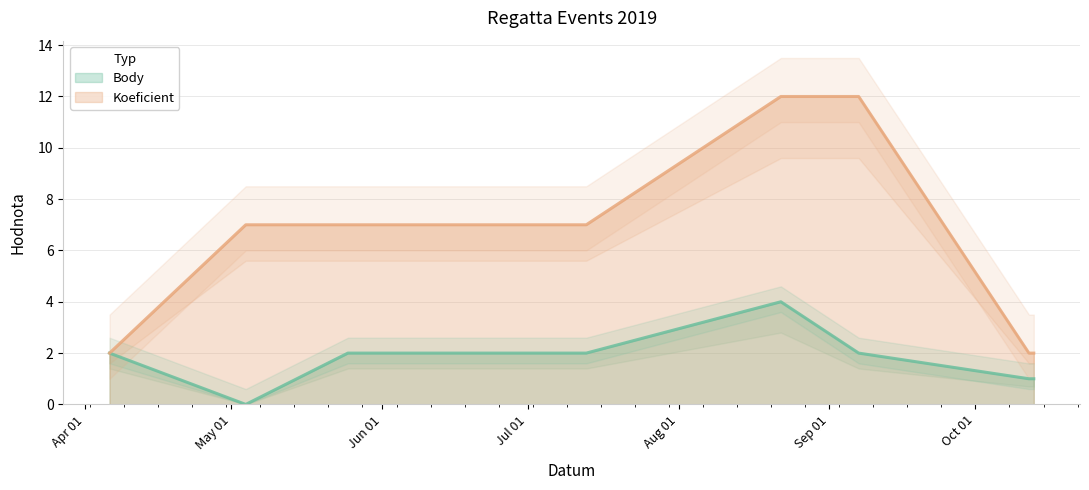

Reading left to right, what are all the values shown in this chart?

Body: 2	0	2	2	4	2	1	1
Koeficient: 2	7	7	7	12	12	2	2